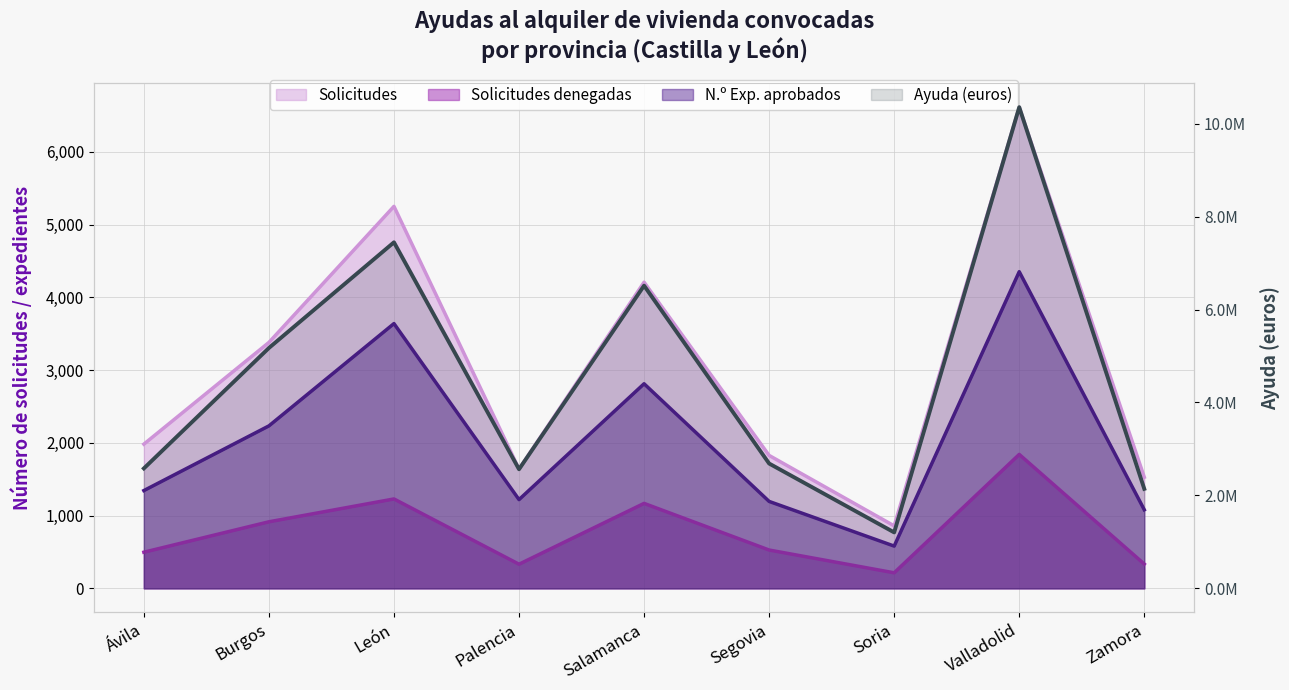

What is the value of the Solicitudes point at the 7th from the left?

859.0